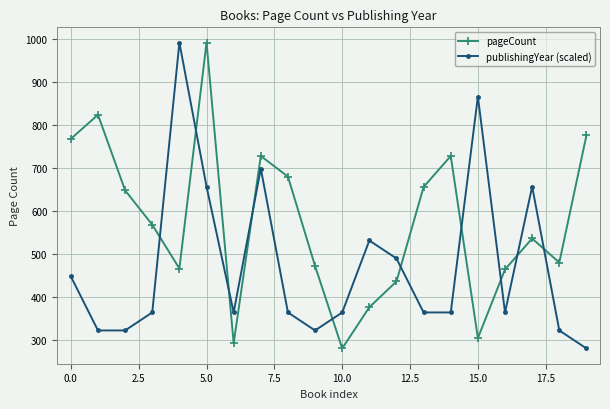

What is the value of the pageCount point at the 7th from the left?

292.0